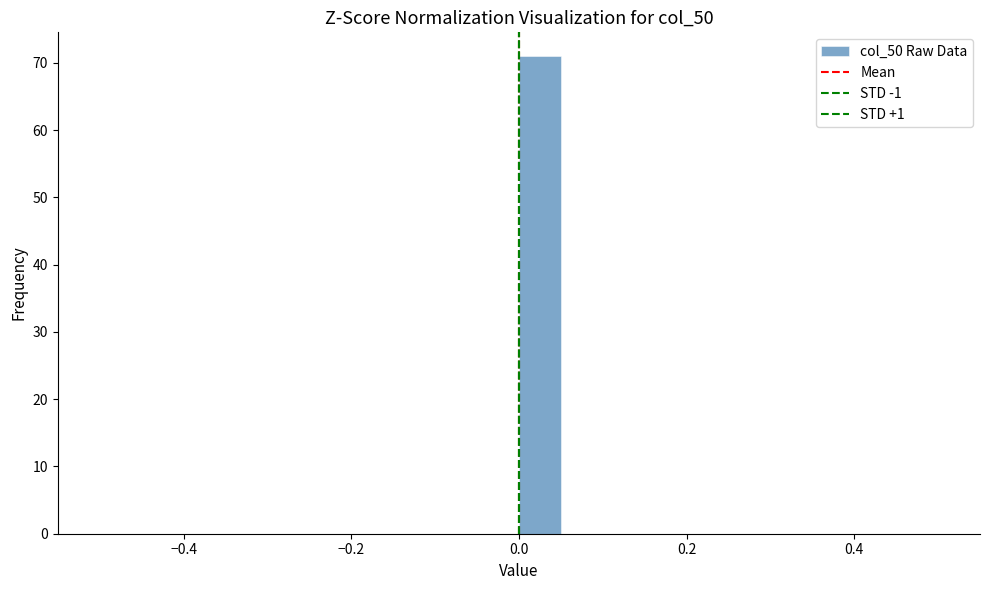

Read against the x-axis, roughly where is the centre of the tallest bar?

0.02